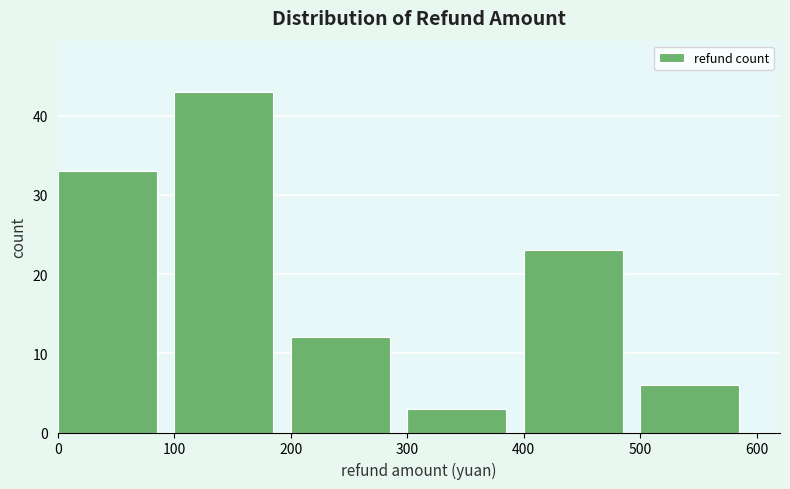

What is the height of the bar covering 300 to 400 on the x-axis? The values are not printed on the chart, so give them approximately, as read against the axis.

3